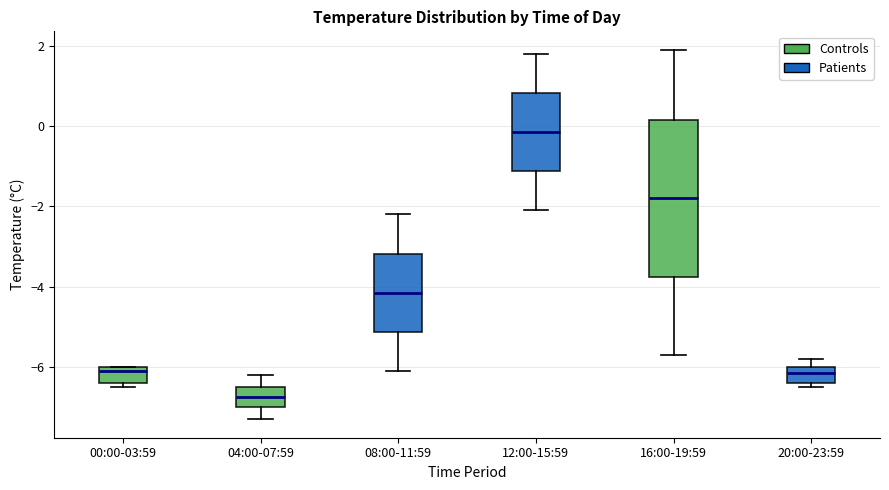

Reading left to right, read every box against the y-axis: the position of its median line, the range the box covers, and the ends of its whiskers. The values are not printed on the chart, so give them approximately, as read against the axis.

00:00-03:59: median -6.0 (just below the box's upper edge), box -6.4 to -6.0, whiskers -6.4 (just below the box's lower edge) to -6.0
04:00-07:59: median -6.8, box -7.0 to -6.4, whiskers -7.2 to -6.2
08:00-11:59: median -4.2, box -5.2 to -3.2, whiskers -6.0 to -2.2
12:00-15:59: median -0.2, box -1.2 to 0.8, whiskers -2.0 to 1.8
16:00-19:59: median -1.8, box -3.8 to 0.2, whiskers -5.6 to 2.0
20:00-23:59: median -6.2, box -6.4 to -6.0, whiskers -6.4 (just below the box's lower edge) to -5.8